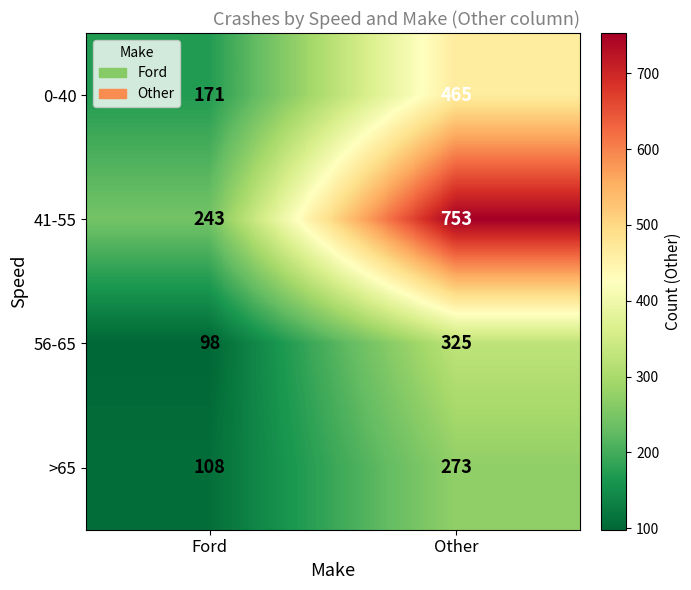

At which label is >65 closest to 190?

Ford